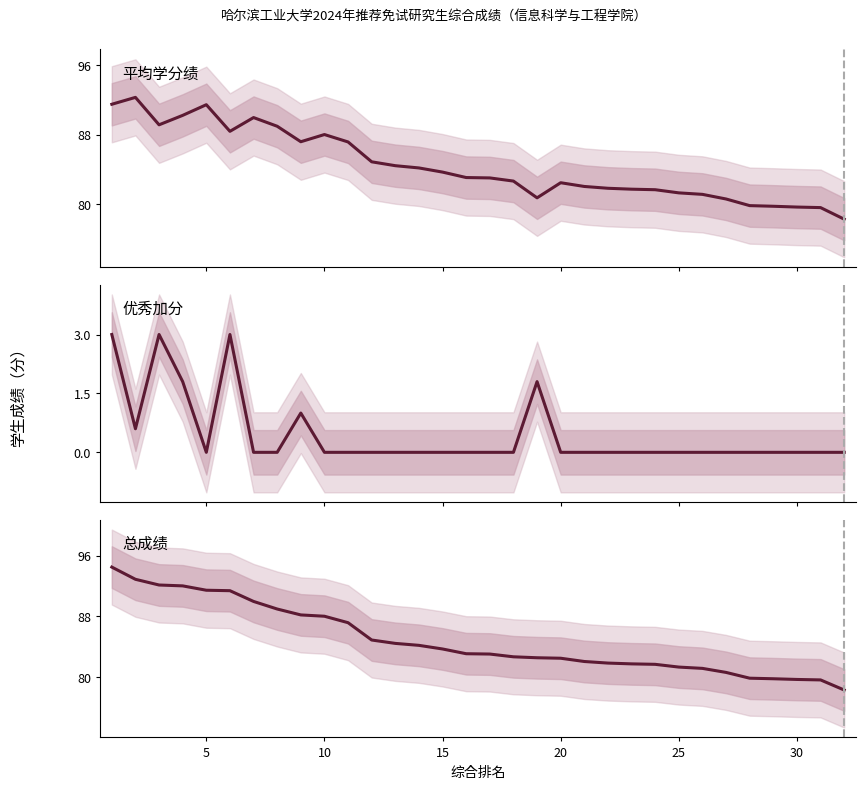

True or false: 总成绩 has a value of 136.7 at 10.

False